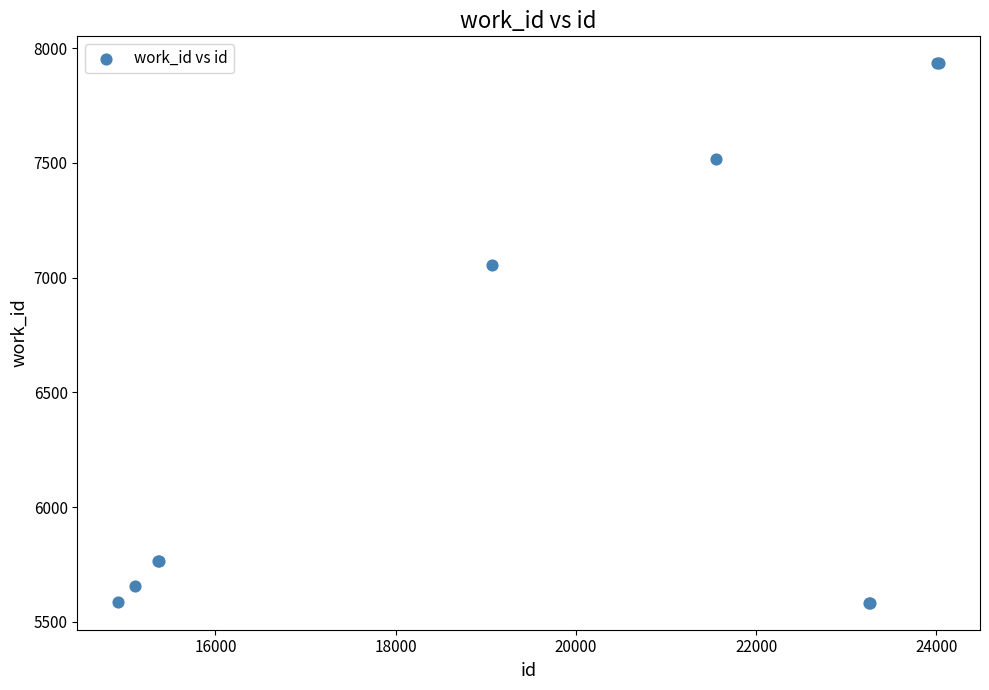

What Y value in the scatter plot is closest to 6758?

7053